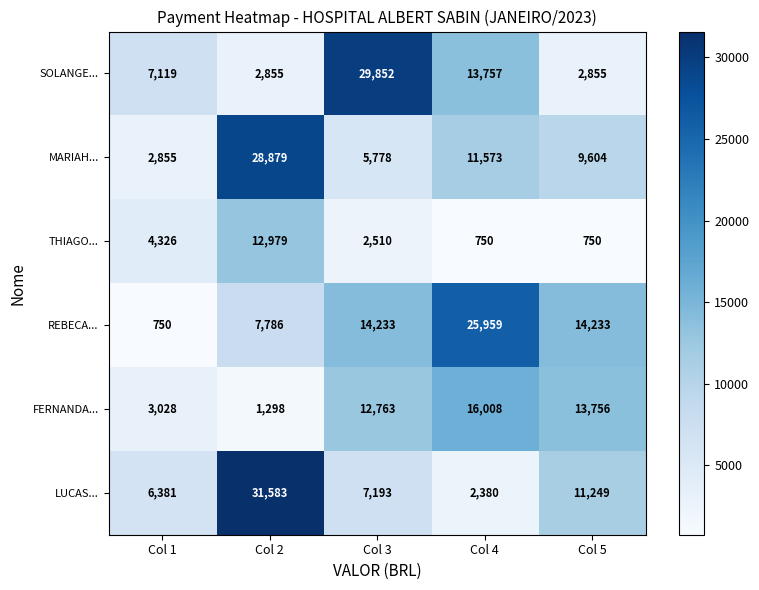

The REBECA... series shows 1134 at Col 1. True or false?

False